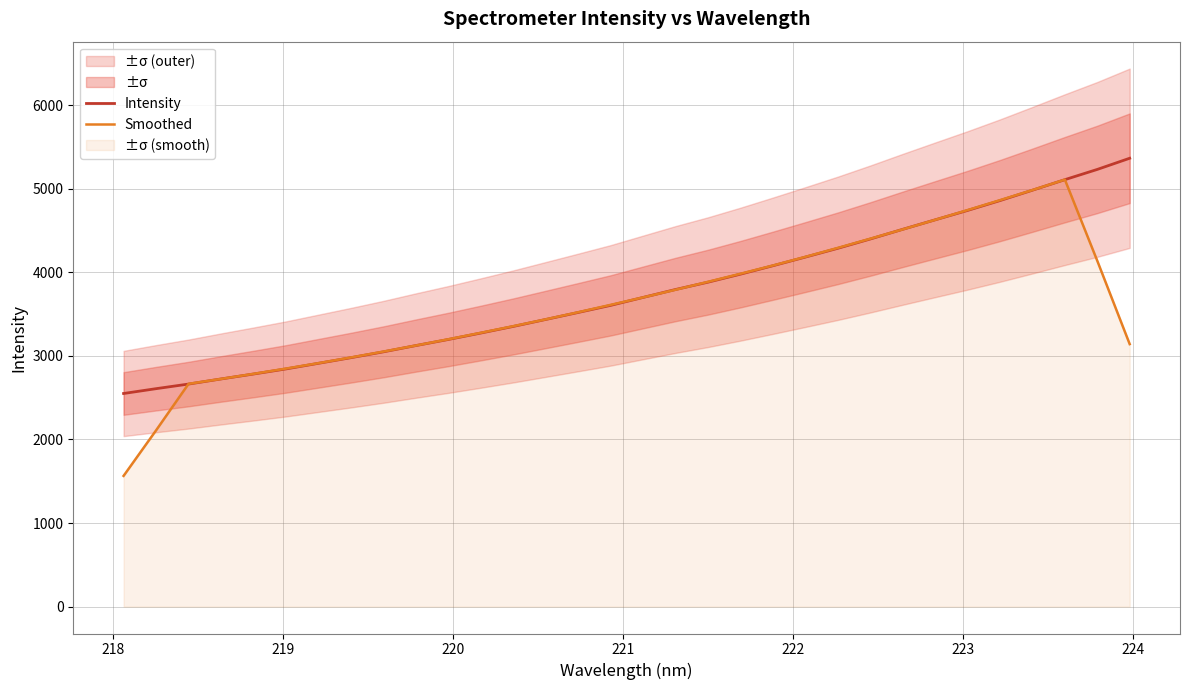

How many lines are shown in the chart?

2